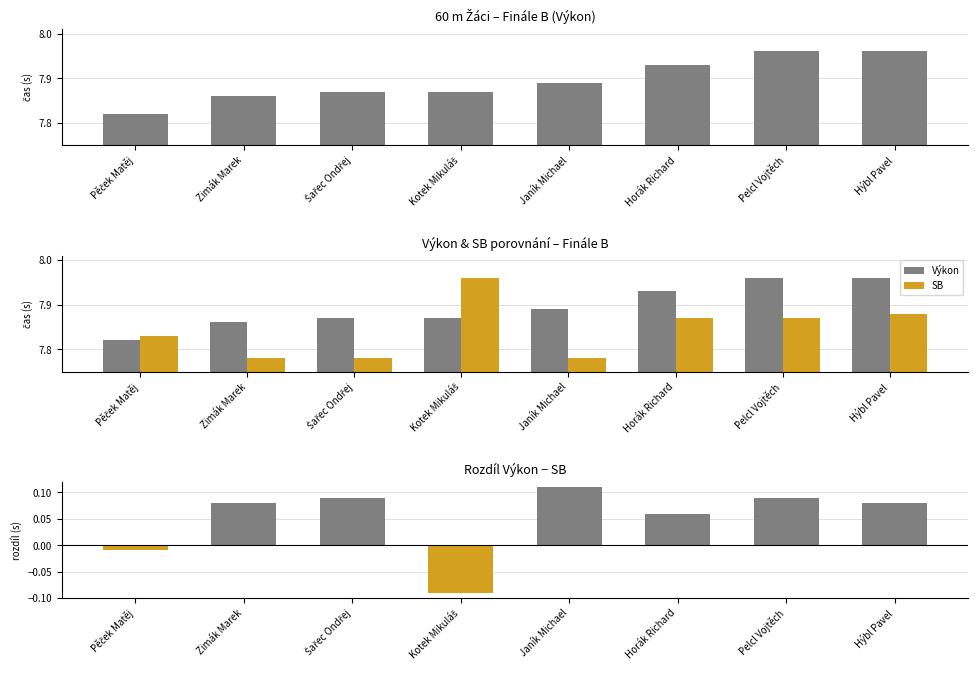

Are the bars grouped side by side (vs. stacked)?

Yes